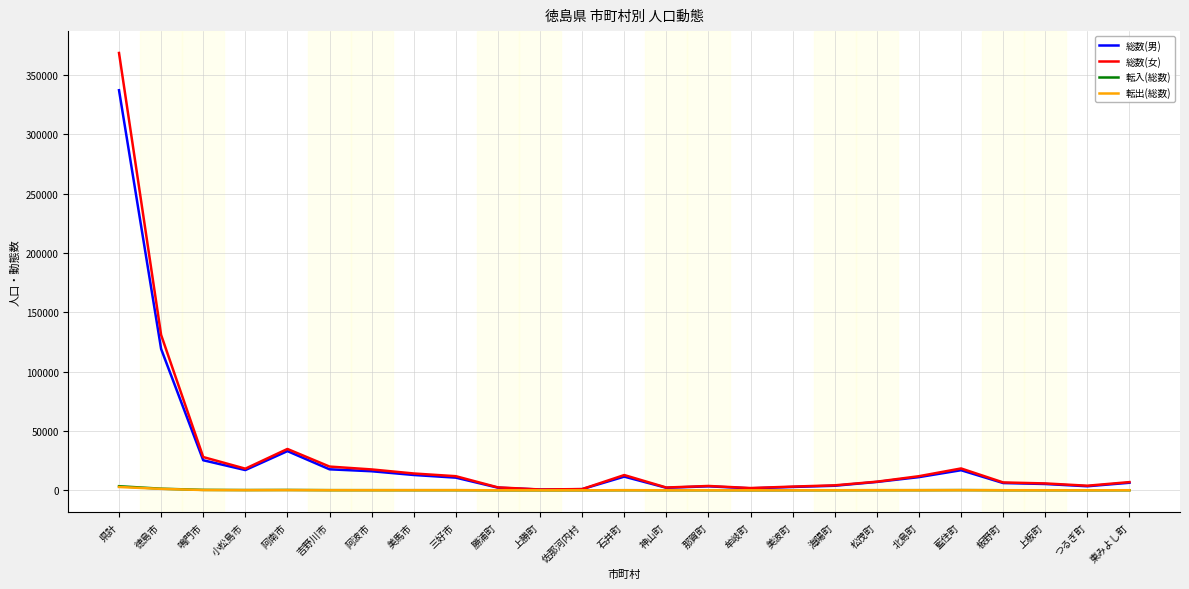

The 総数(女) series shows 18421 at 藍住町. True or false?

True